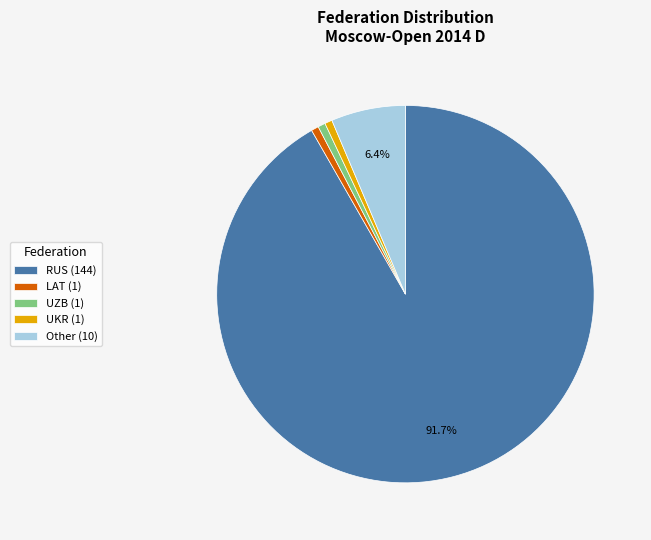

Does any single category account for the majority?

Yes